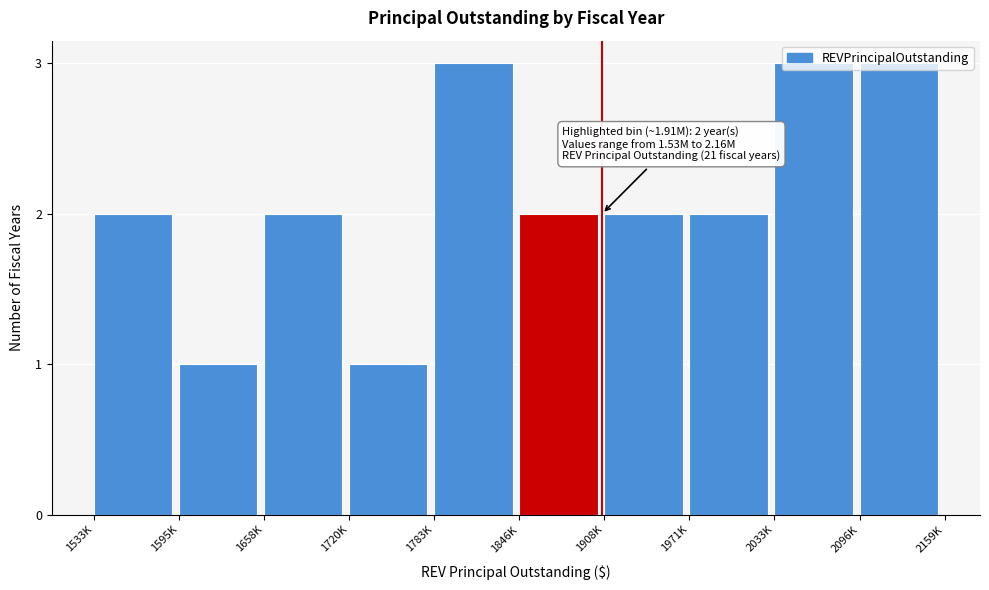

What is the greatest value displayed?

3